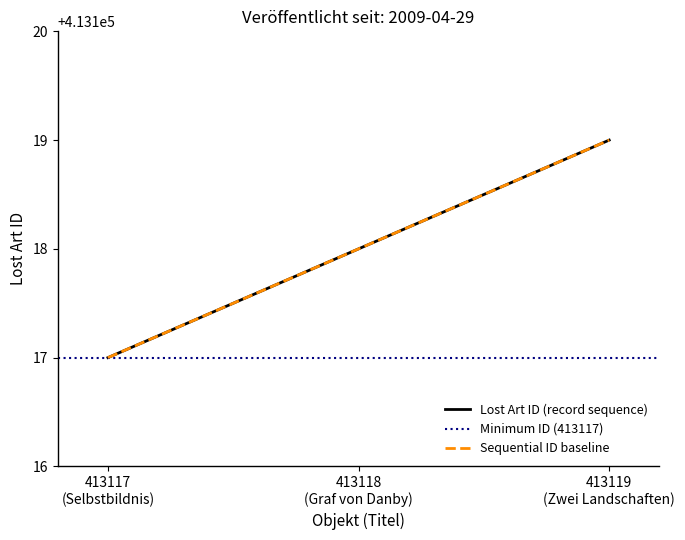

What is the total value across all series at 2009-04-29?

1239354